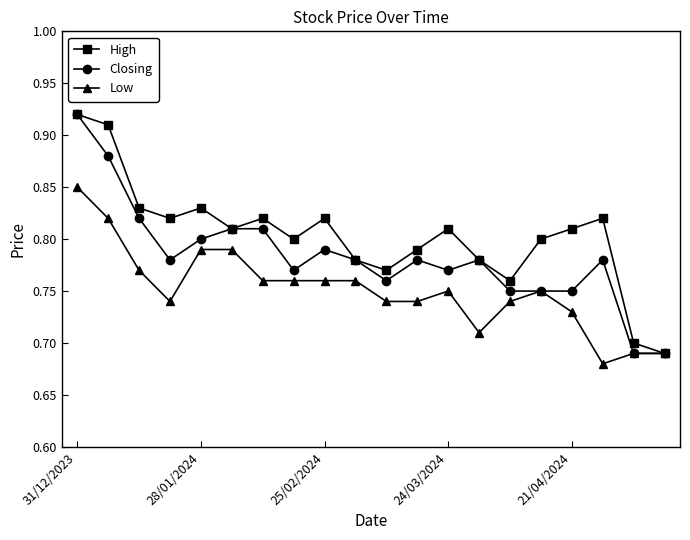

True or false: Low has more than 1 points higher than both neighbors.

True